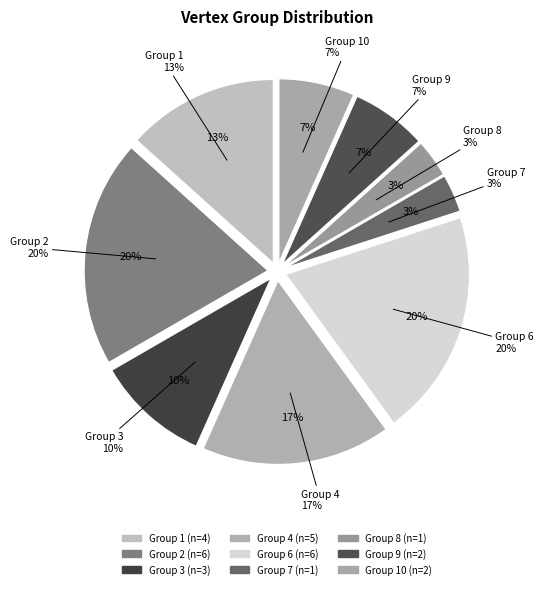

Does any single category account for the majority?

No